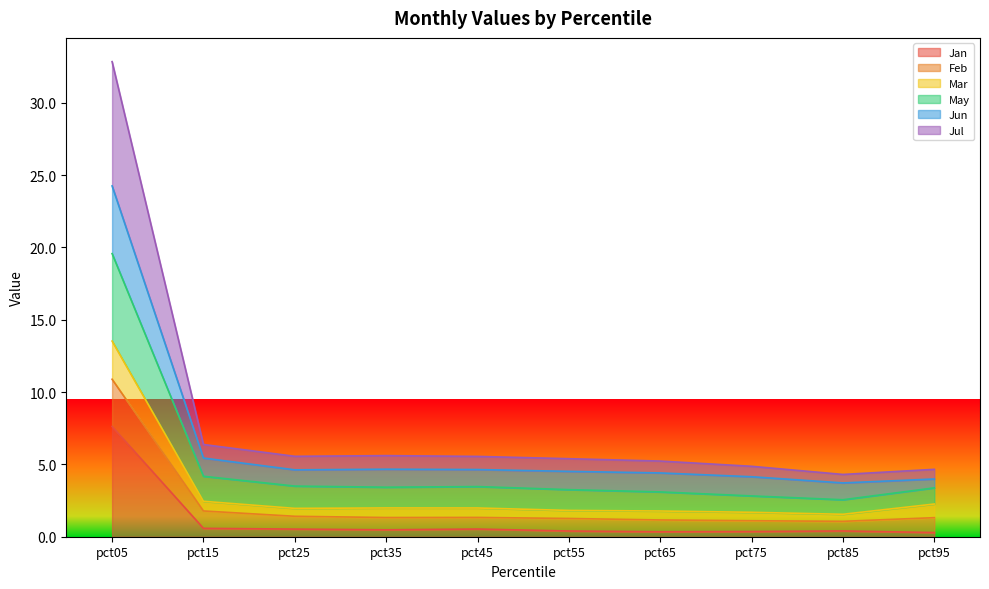

At which label does Jan reach its peak?

pct05